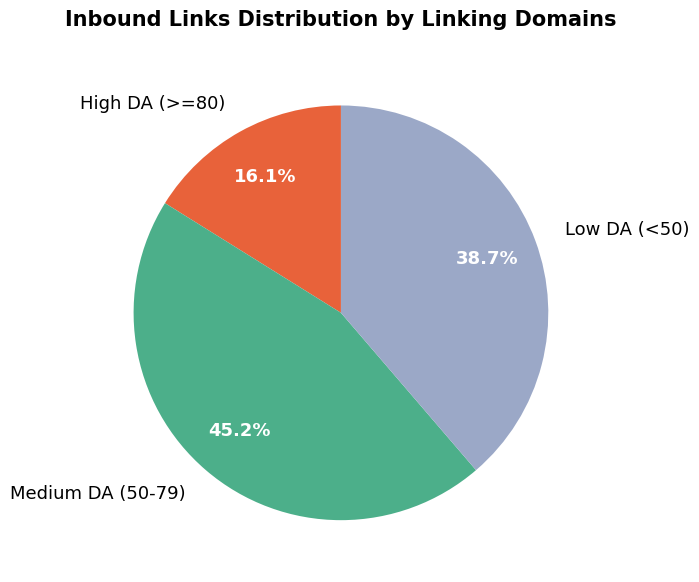

Approximately how many times larger is the value at Low DA (<50) compared to High DA (>=80)?

2.4